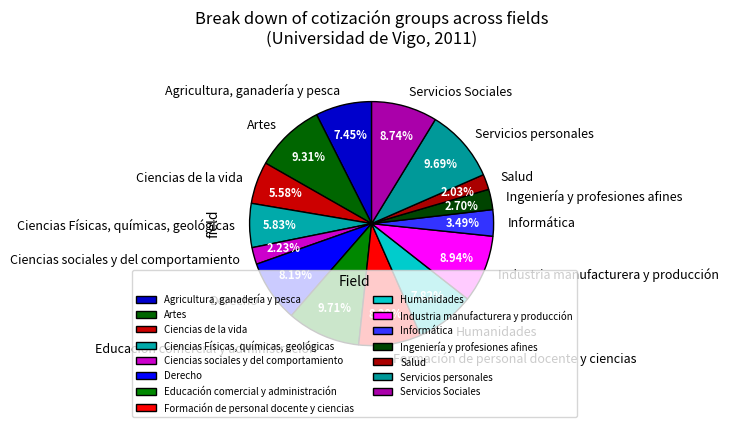

What percentage is NOT represented by Humanidades?

92.2%